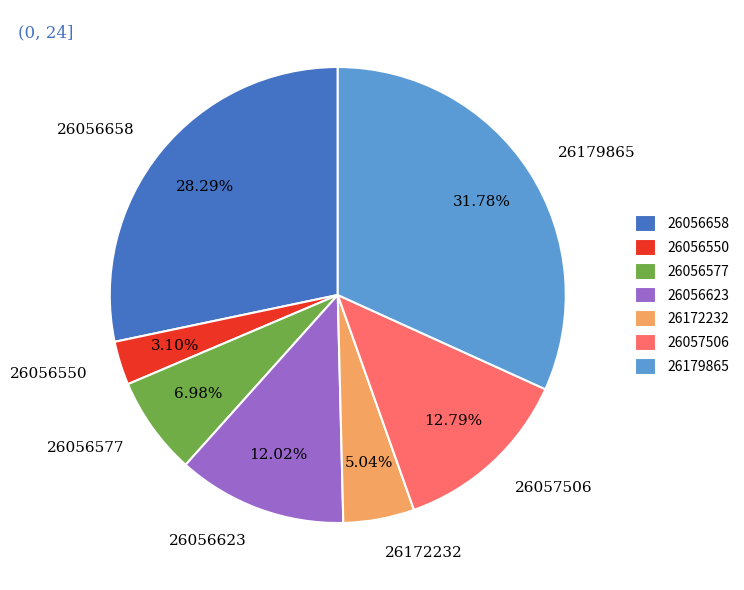

To the nearest percent, what percentage of the pie is 26056577?

7%